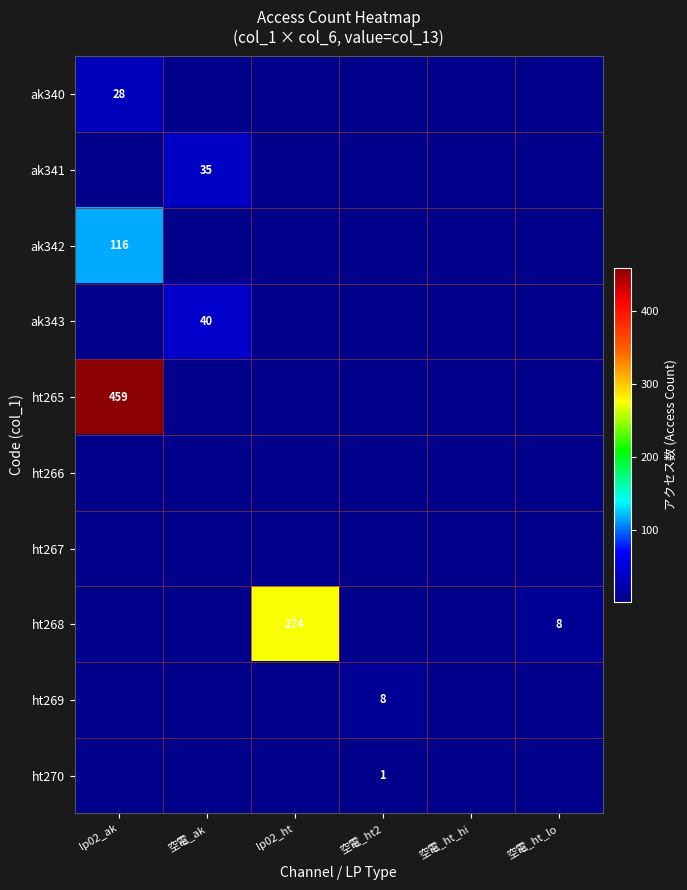

Which series has the largest total across all categories?

ht265